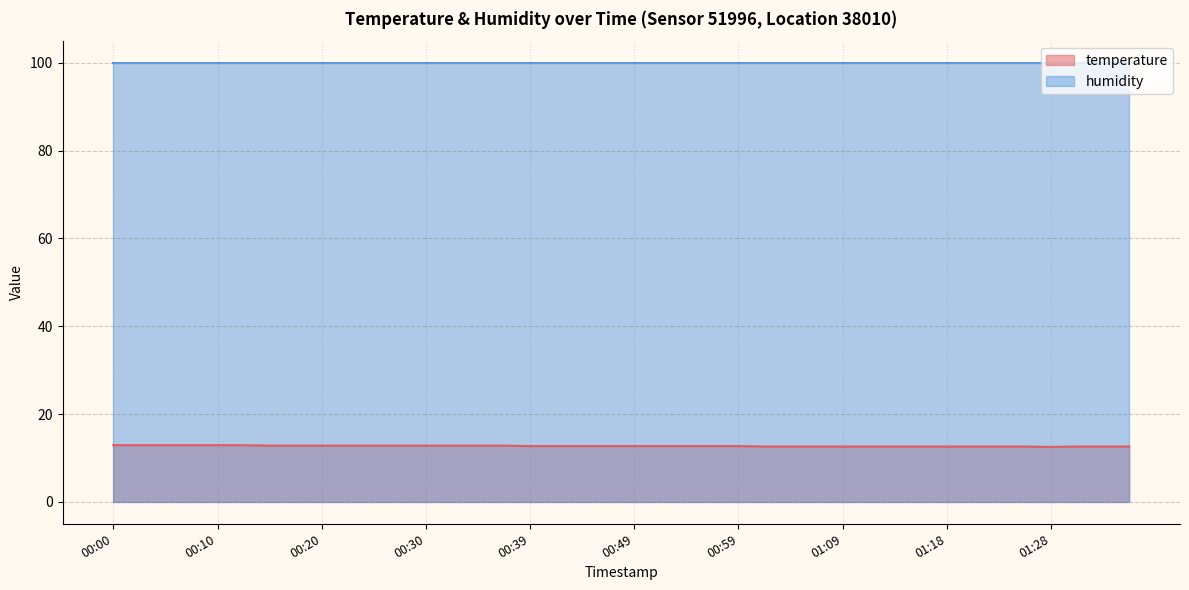

True or false: temperature and humidity intersect in this chart.

False